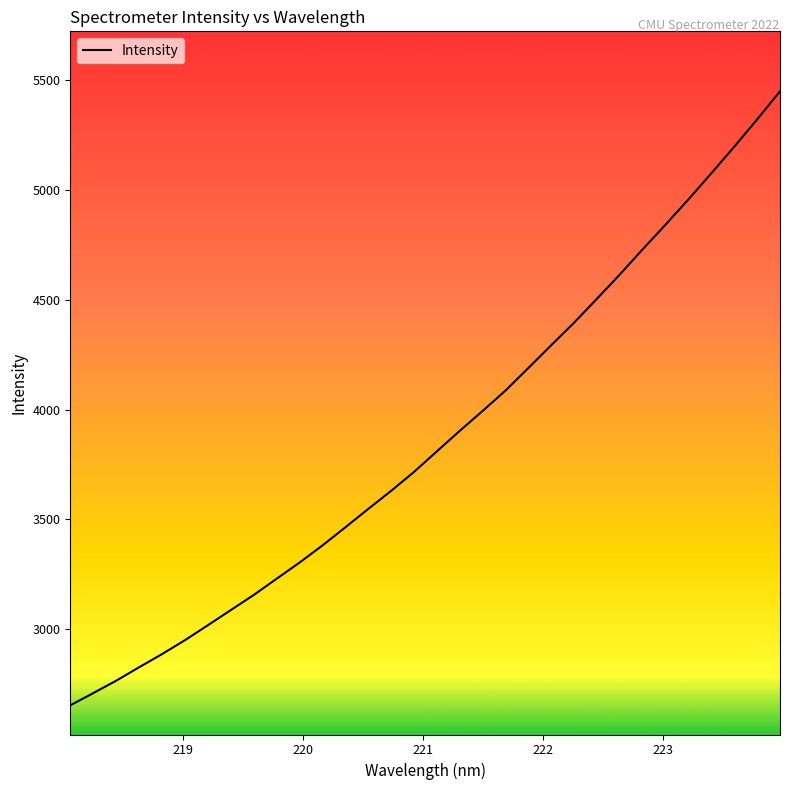

What is the minimum value shown in the chart?

2654.4